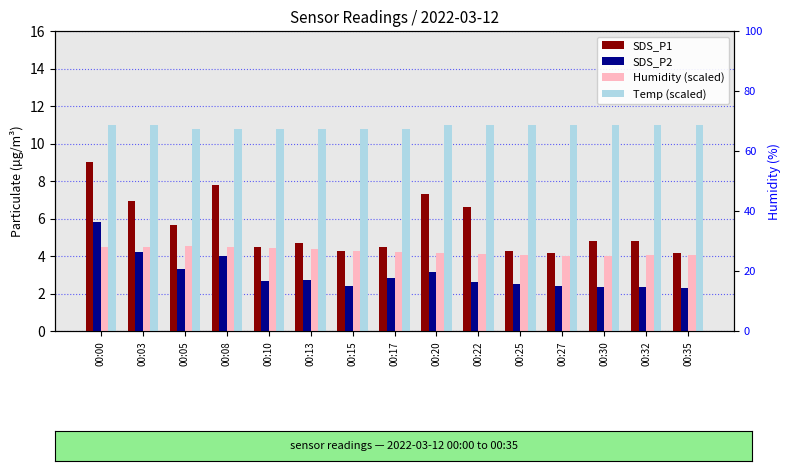

Which has a higher value, 00:25 or 00:00?

00:00